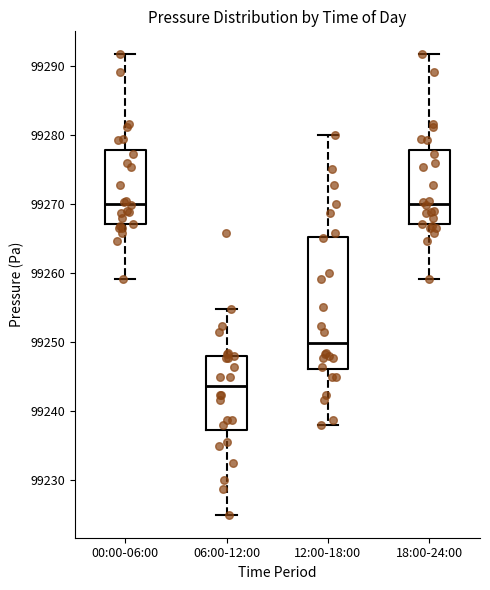

Reading left to right, read every box against the y-axis: the position of its median line, the range the box covers, and the ends of its whiskers. The values are not printed on the chart, so give them approximately, as read against the axis.

00:00-06:00: median 99270, box 99267 to 99278, whiskers 99259 to 99292
06:00-12:00: median 99244, box 99237 to 99248, whiskers 99225 to 99255
12:00-18:00: median 99250, box 99246 to 99265, whiskers 99238 to 99280
18:00-24:00: median 99270, box 99267 to 99278, whiskers 99259 to 99292